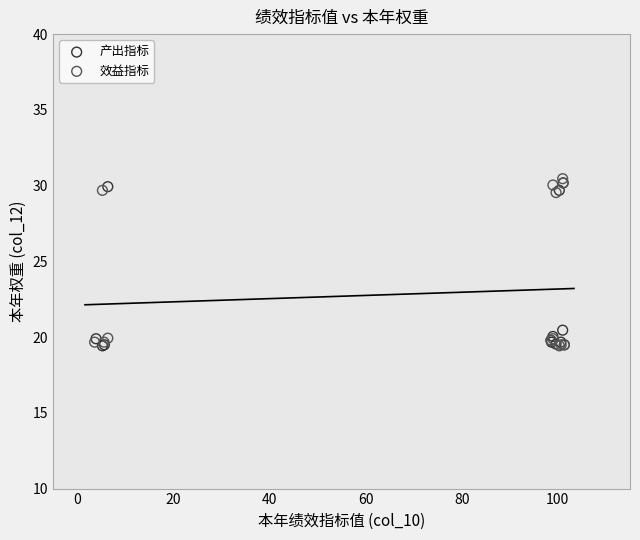

What are all the series names shown in the legend?

产出指标, 效益指标